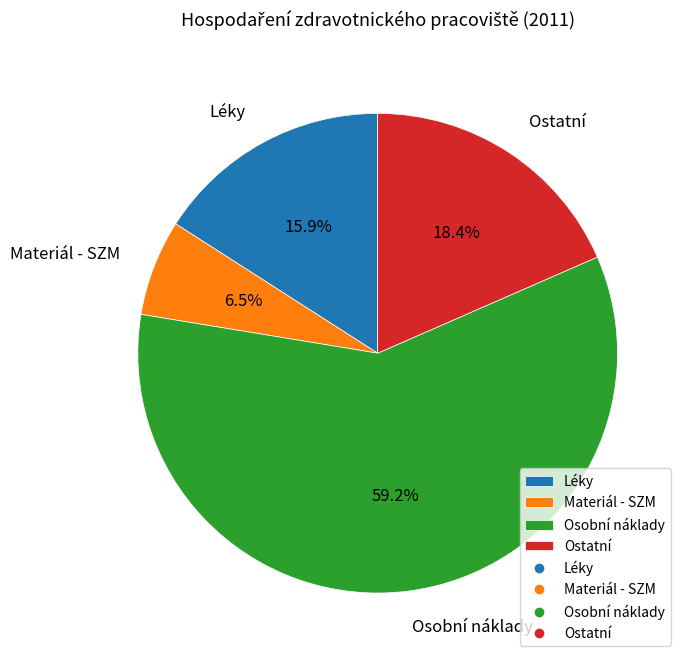

How many slices are in this pie chart?

4